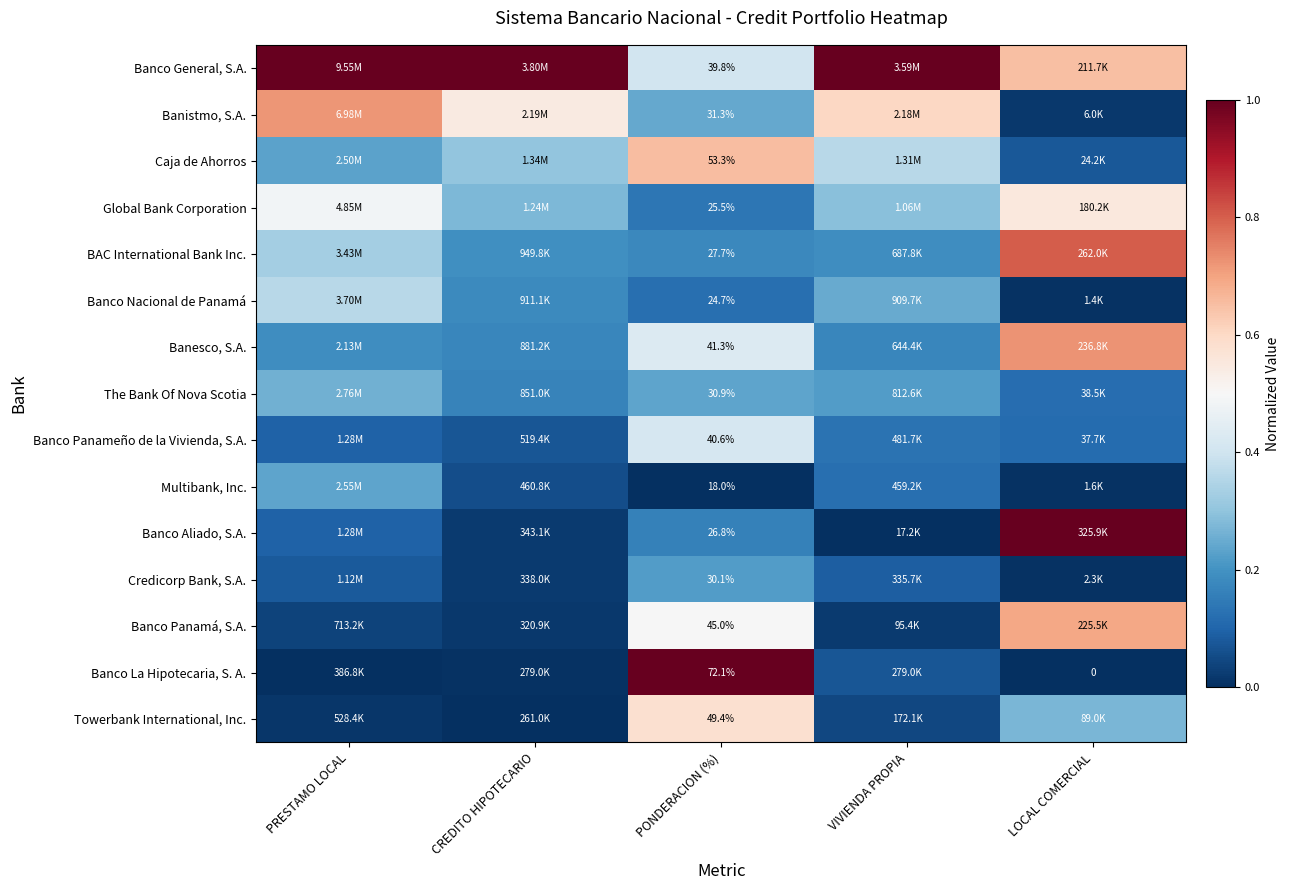

At which category does the chart reach its peak across all series?

PRESTAMO LOCAL